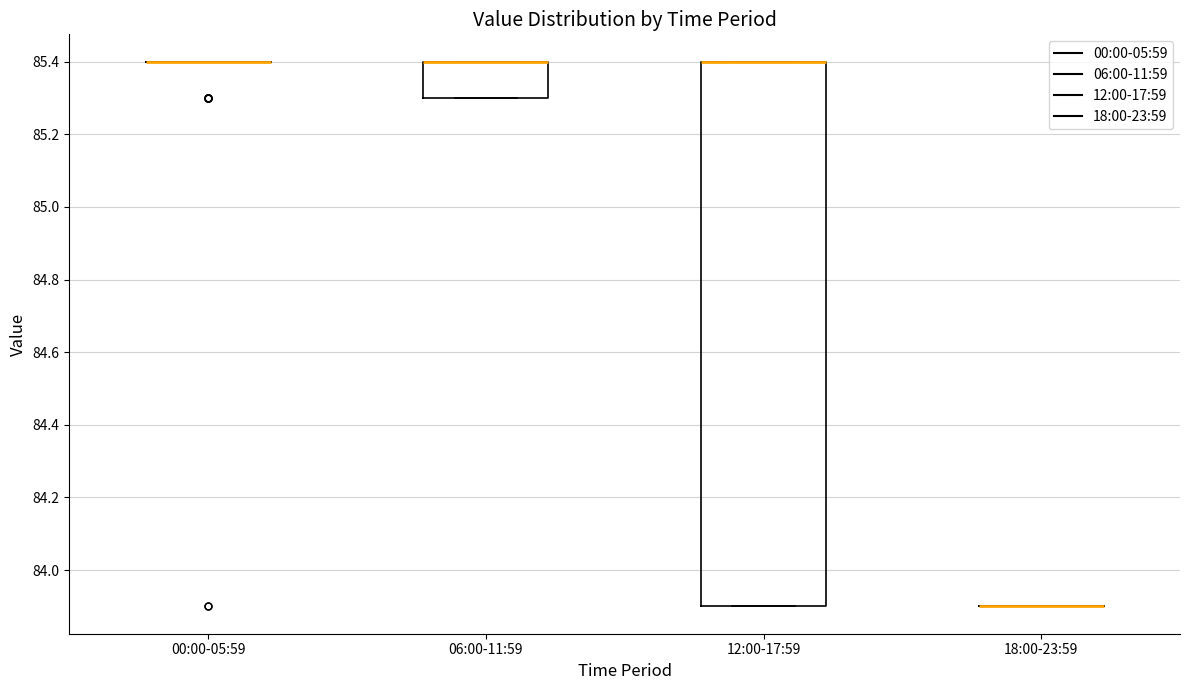

Reading left to right, transcribe this box plot: for each box, give where its median line is, the range the box spans, and where its two whiskers end, as read against the y-axis. The values are not printed on the chart, so give them approximately, as read against the axis.

00:00-05:59: box collapsed to a line at 85.4, whiskers 85.4 to 85.4
06:00-11:59: median 85.4 (drawn on the box's upper edge), box 85.3 to 85.4, whiskers 85.3 to 85.4
12:00-17:59: median 85.4 (drawn on the box's upper edge), box 83.9 to 85.4, whiskers 83.9 to 85.4
18:00-23:59: box collapsed to a line at 83.9, whiskers 83.9 to 83.9